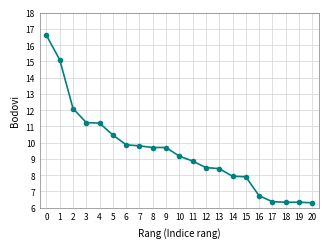

What is the sum of all values?

198.6